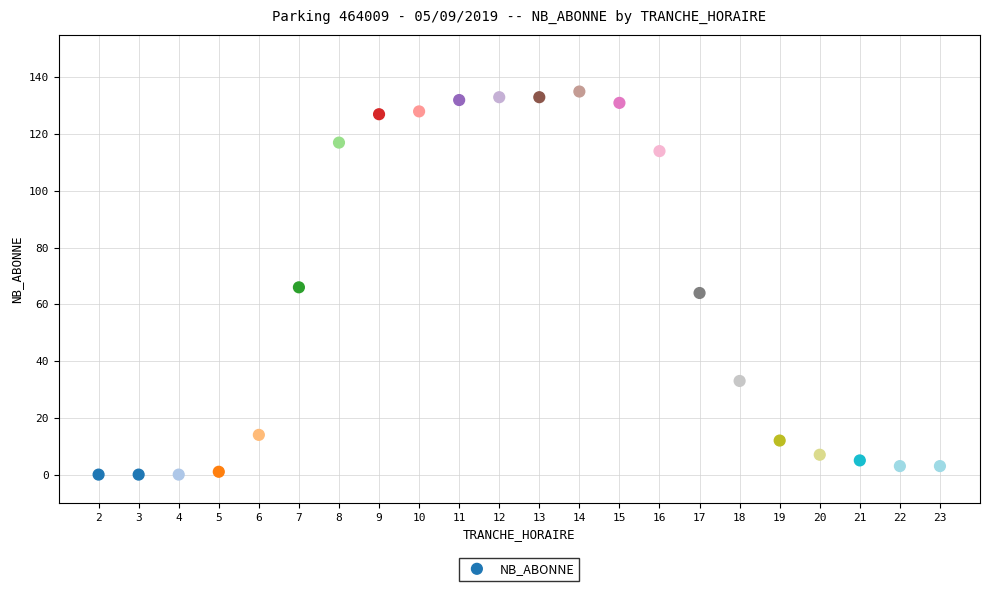

What is the range of Y values (max minus min)?

135